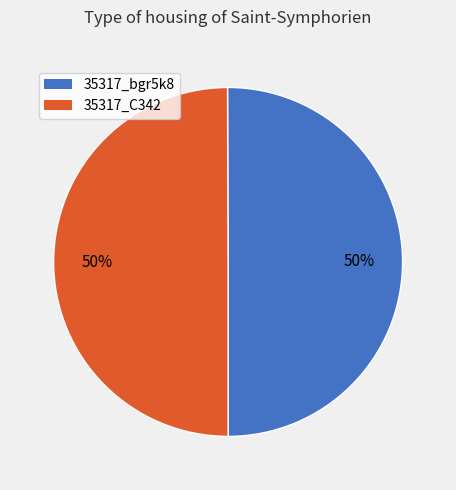

The 35317_bgr5k8 slice represents 37% of the pie. True or false?

False